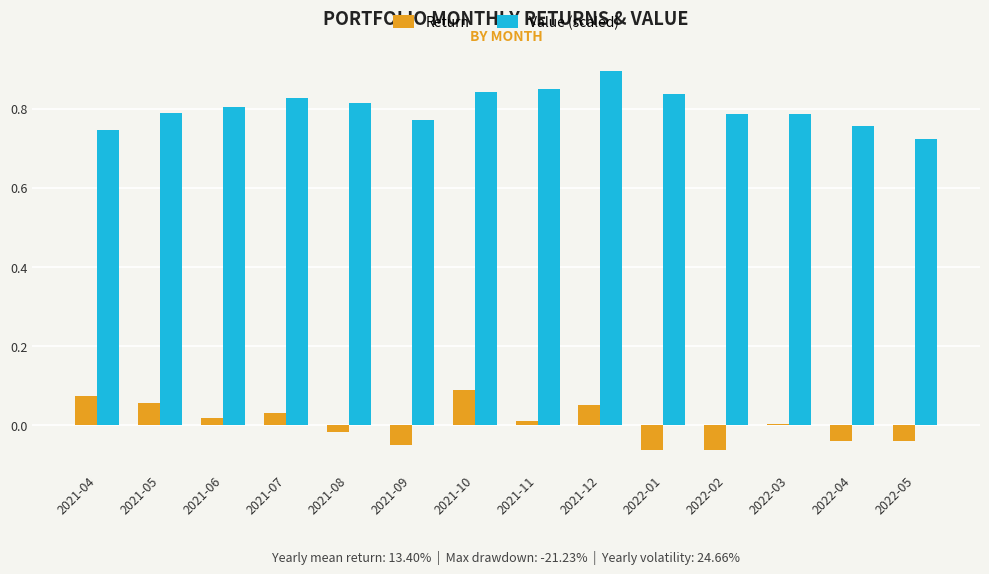

Which category has the highest value across all series?

2021-12